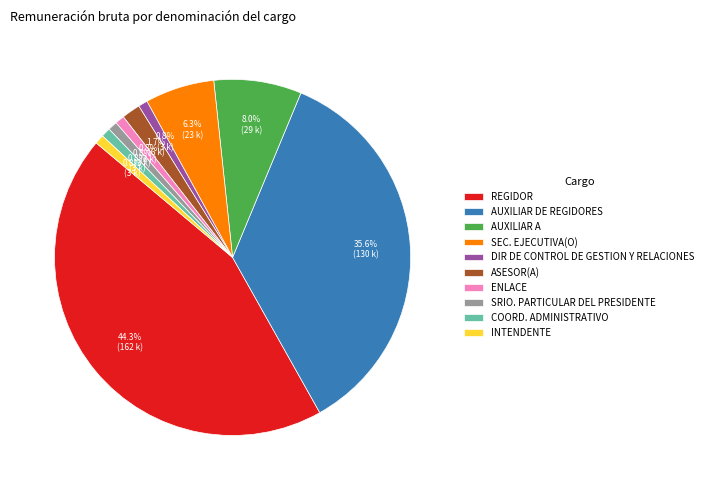

To the nearest percent, what is the difference between the ASESOR(A) and SEC. EJECUTIVA(O) slice percentages?

5%